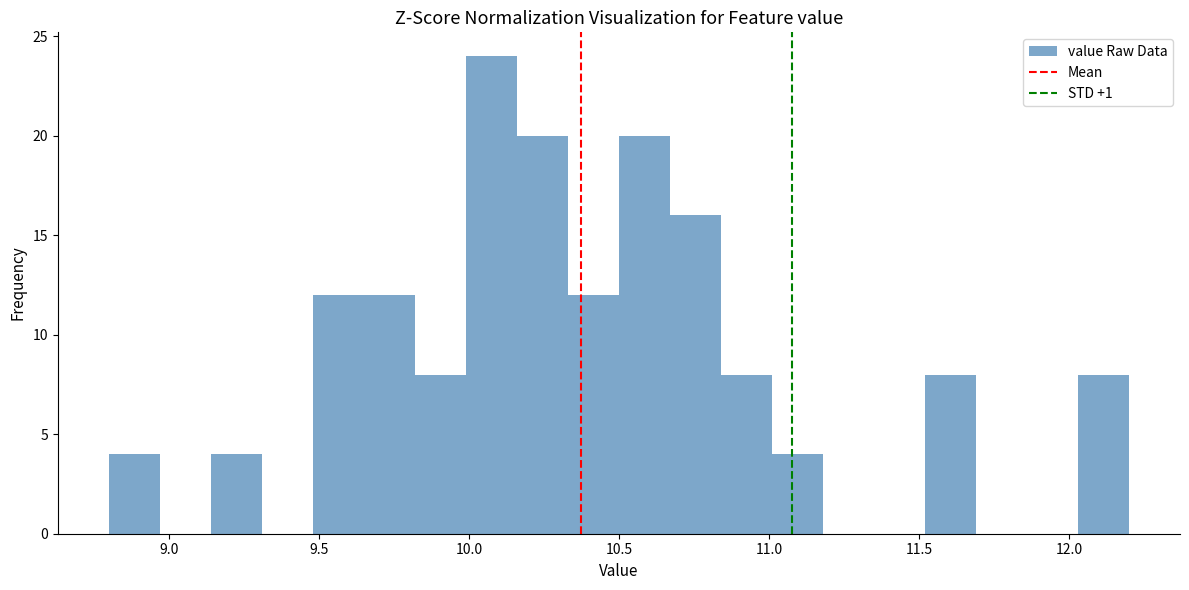

Around what value on the x-axis is the tallest bar? Give the approximate position of its centre, as read against the axis.

10.10